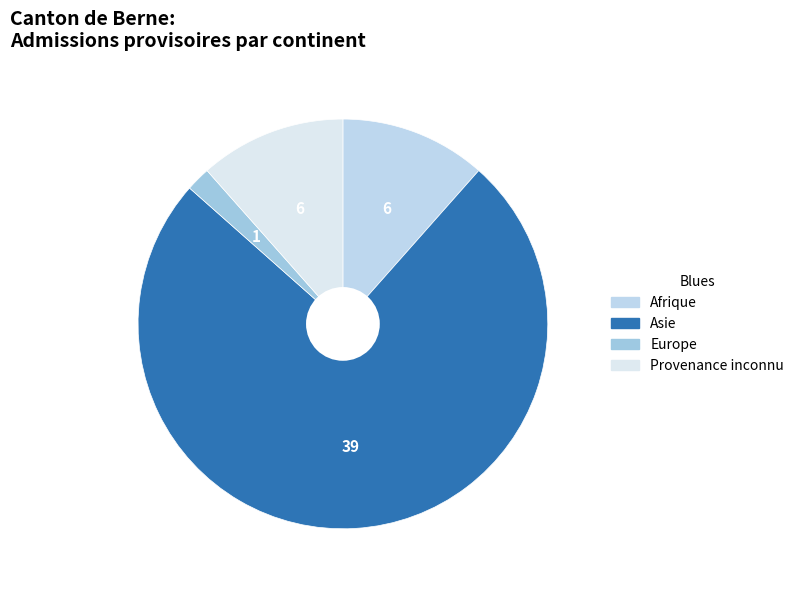

How many slices are in this pie chart?

4